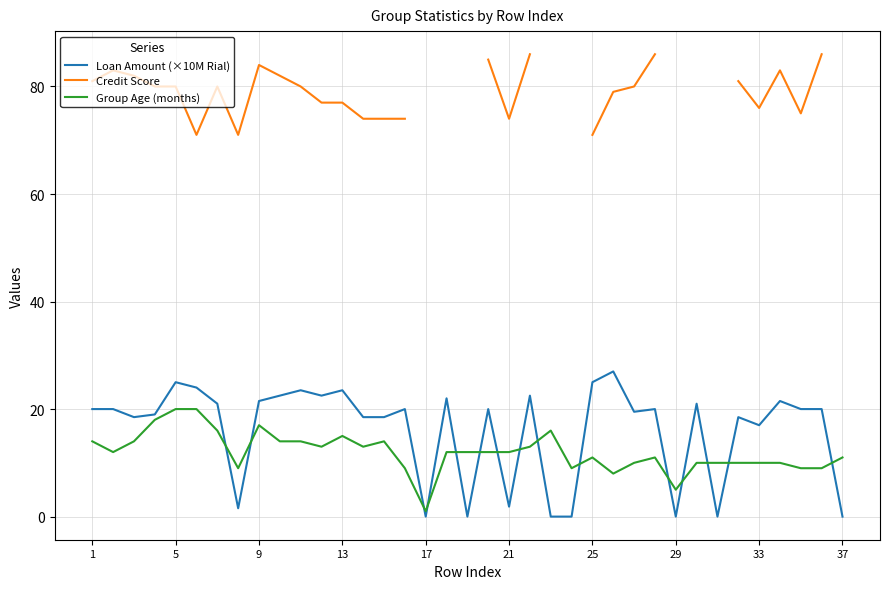

The value of Group Age (months) at 1 is 19.7. True or false?

False